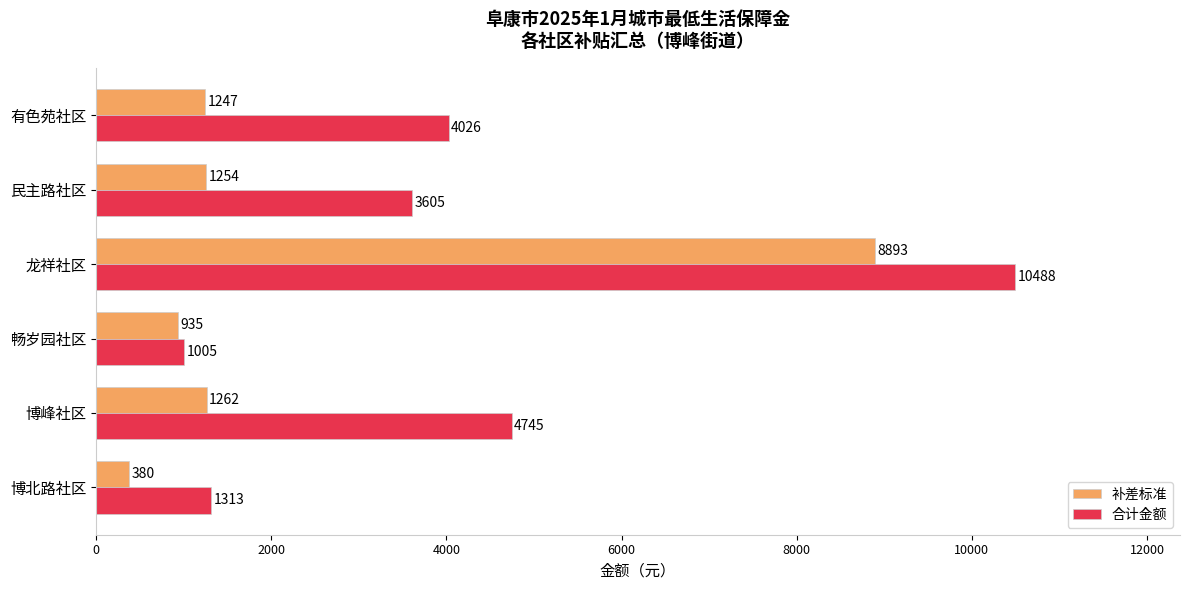

What is the greatest value displayed?

10488